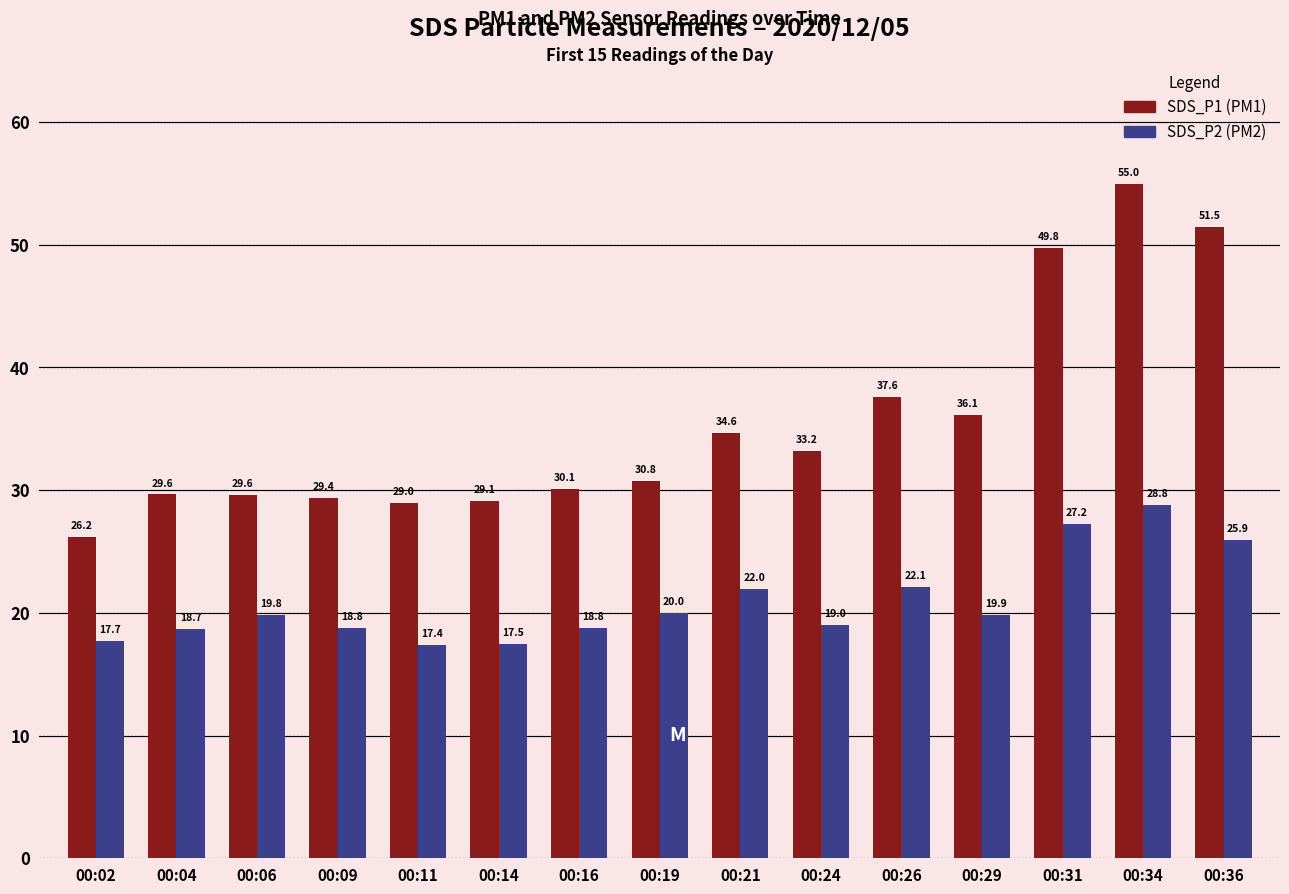

What is the total value across all series at 00:11?

46.4